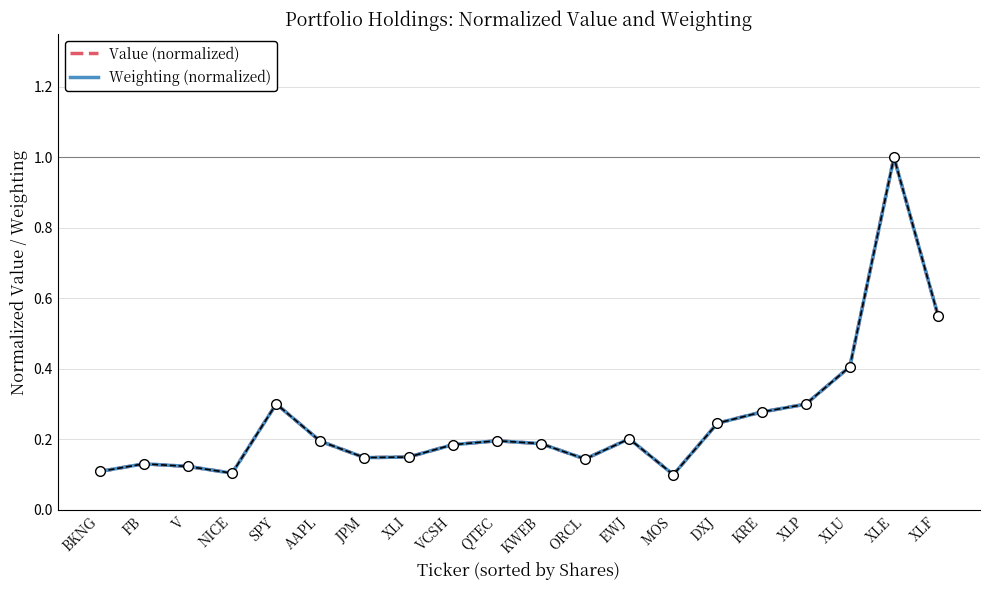

In Weighting (normalized), how many points are higher than both neighbors (excluding endpoints)?

5